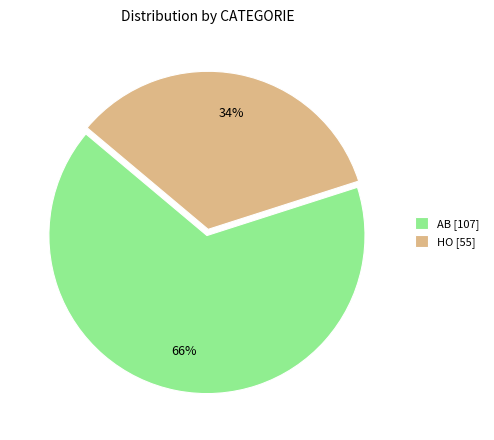

To the nearest percent, what percentage of the pie is AB?

66%